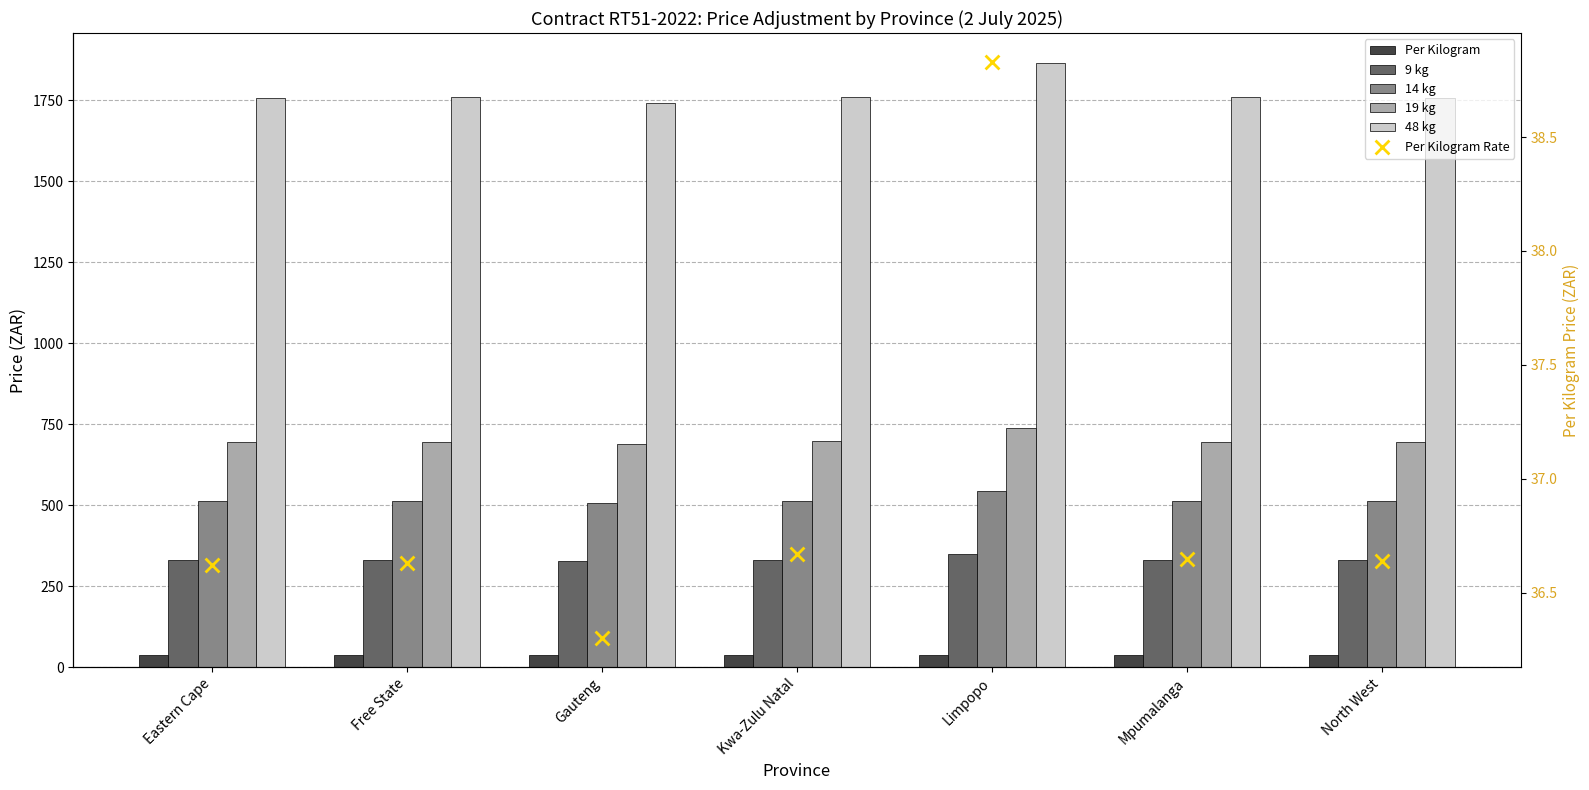

What are all the series names shown in the legend?

Per Kilogram, 9 kg, 14 kg, 19 kg, 48 kg, Per Kilogram Rate